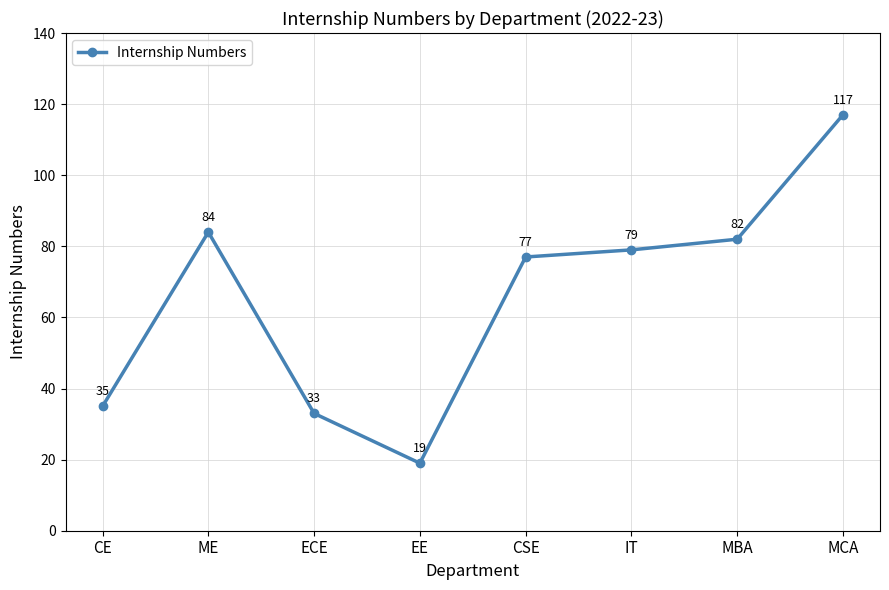

Approximately how many times larger is the value at MCA compared to MBA?

1.4